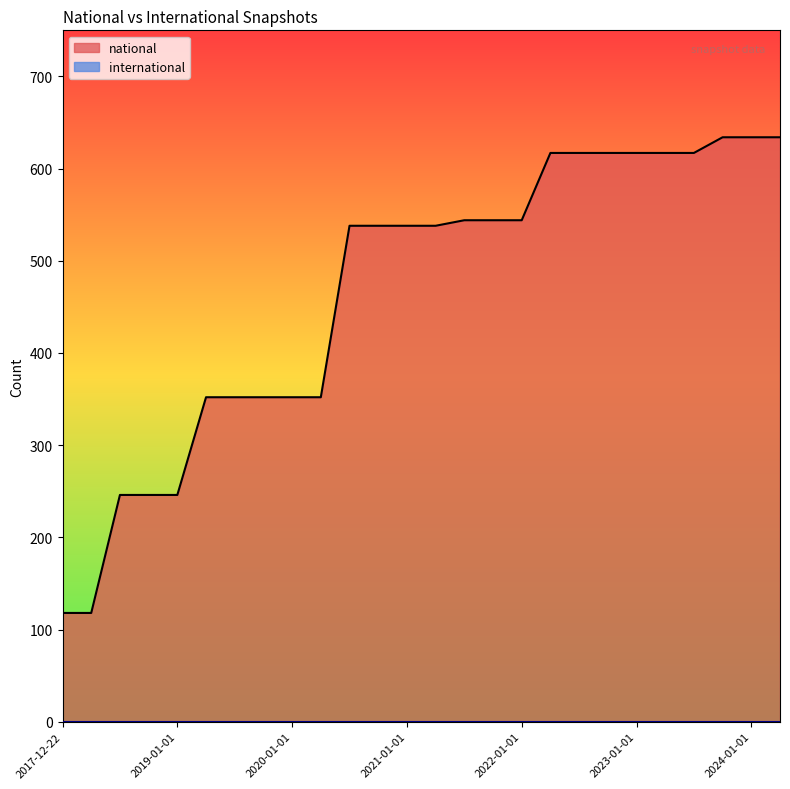

The chart shows a value of 118 at 2017-12-22. True or false?

True